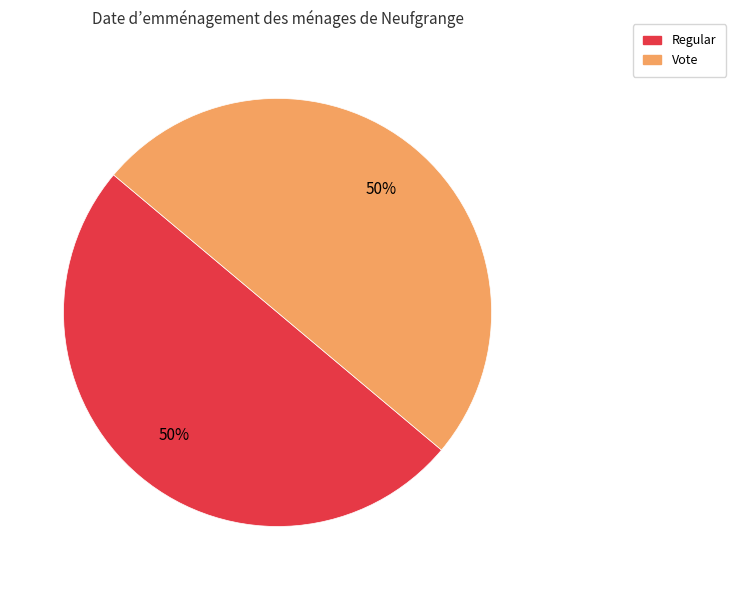

To the nearest percent, what percentage of the pie is Vote?

50%